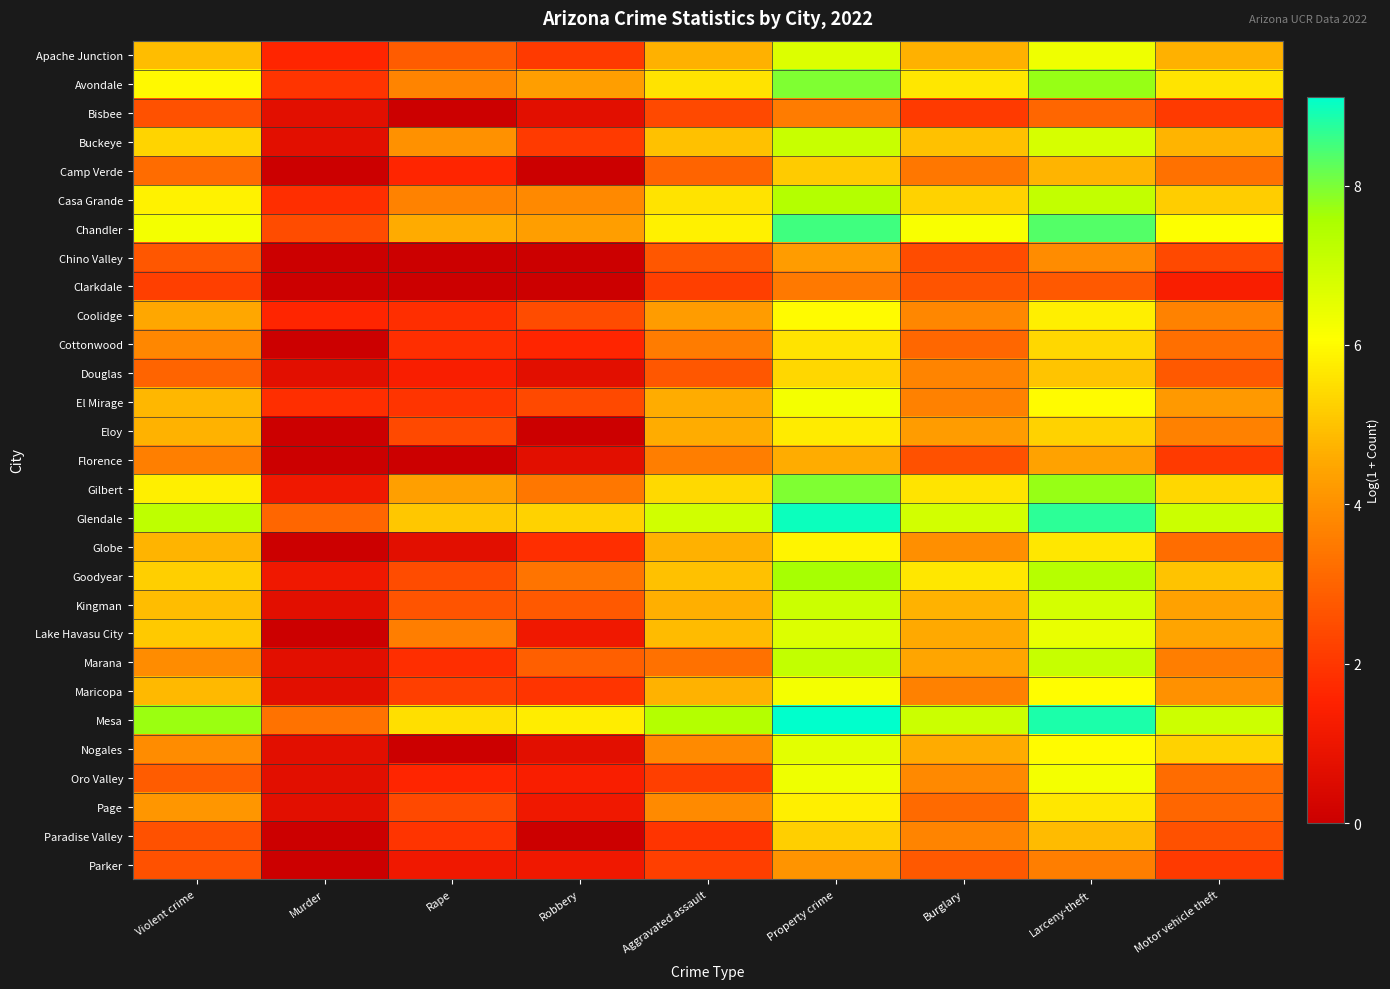

Which series has the largest total across all categories?

Mesa